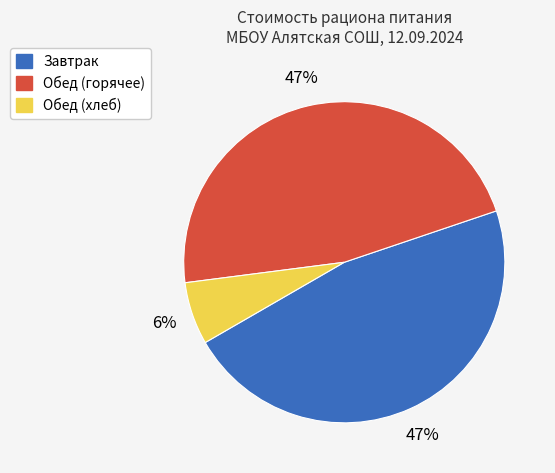

Count the number of slices in the pie.

3